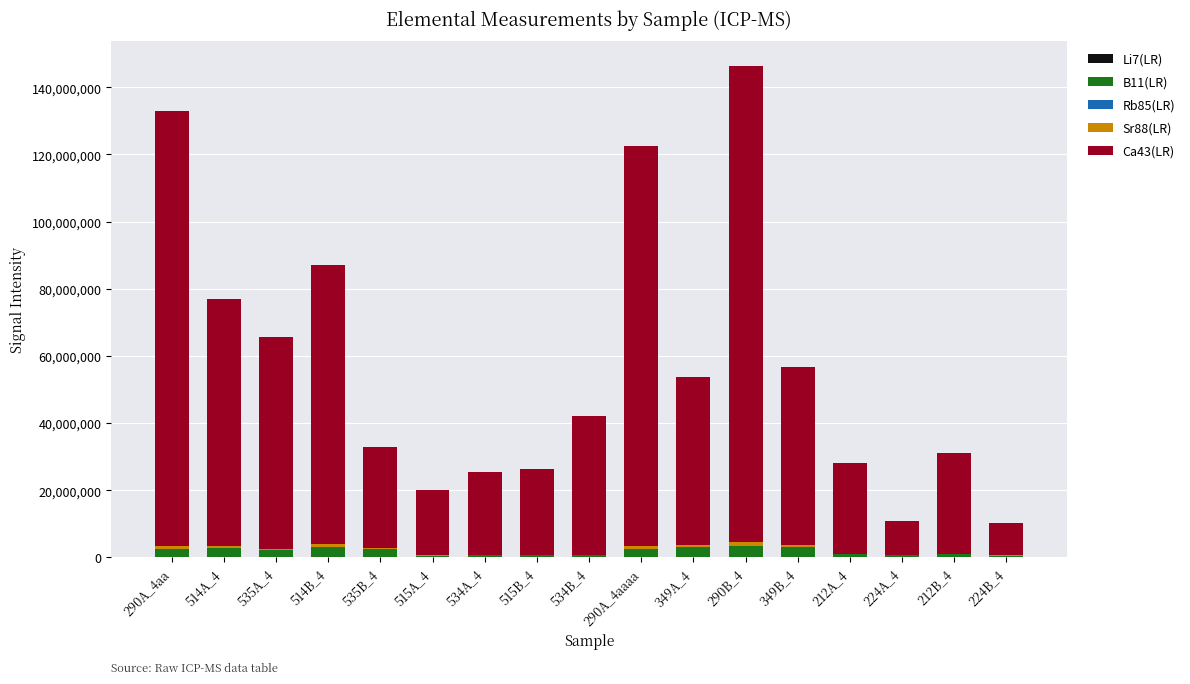

What is the maximum value for Li7(LR)?

197961